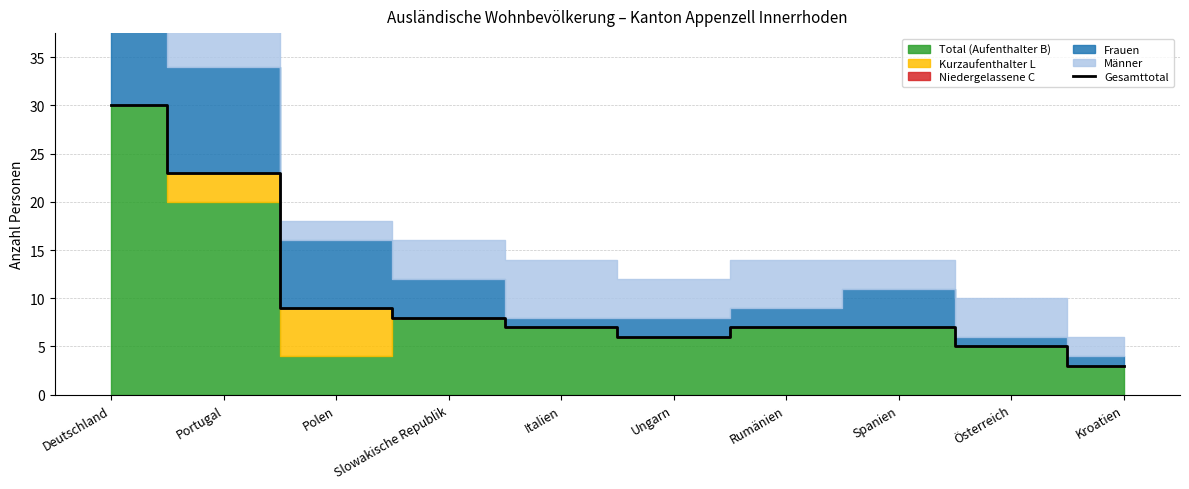

Reading left to right, list all the values displayed in this chart.

Deutschland=30	Portugal=23	Polen=9	Slowakische Republik=8	Italien=7	Ungarn=6	Rumänien=7	Spanien=7	Österreich=5	Kroatien=3